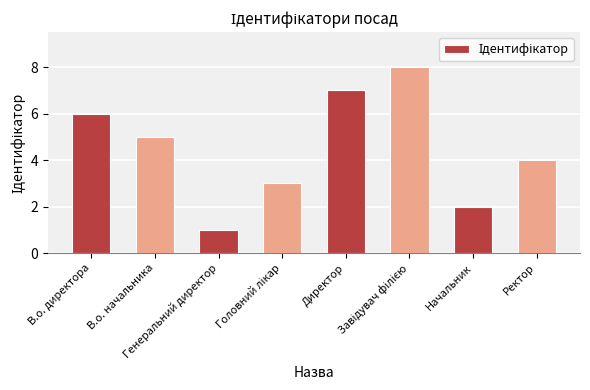

What is the sum of all values?

36